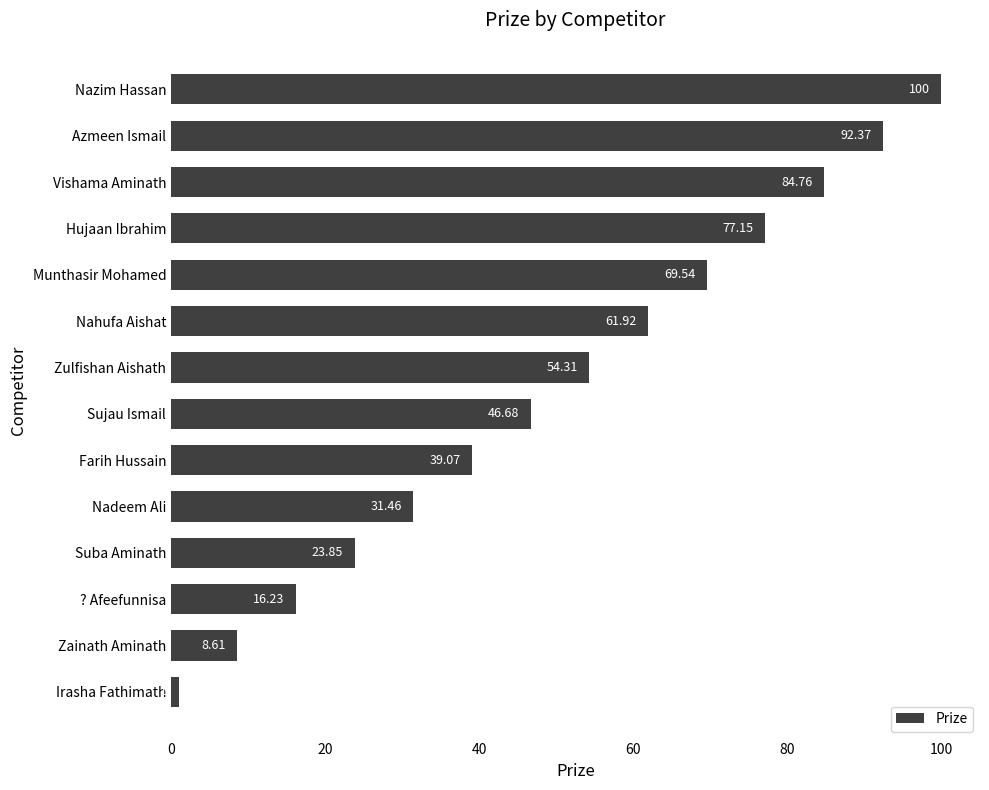

What is the change in value from Vishama Aminath to Farih Hussain?

-45.7